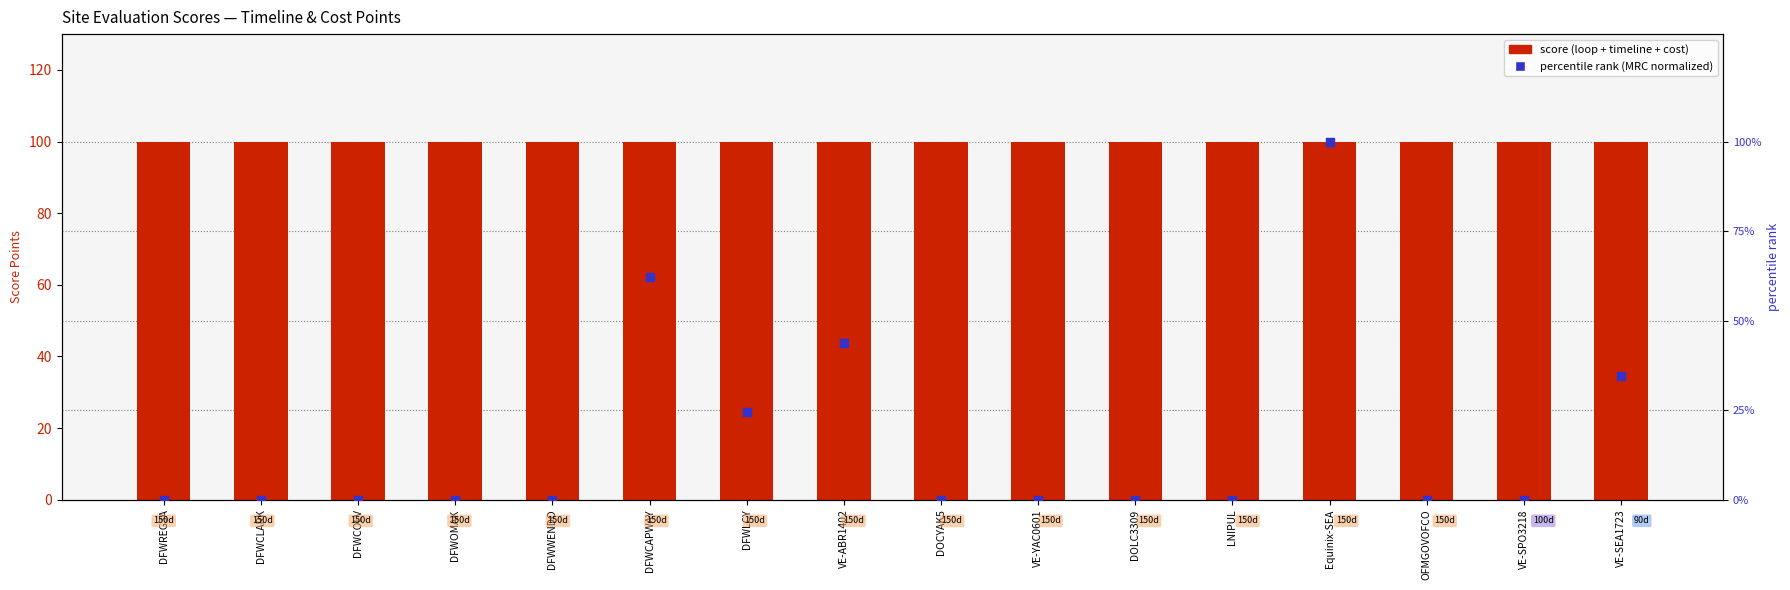

At which category is the sum across all series the highest?

Equinix-SEA